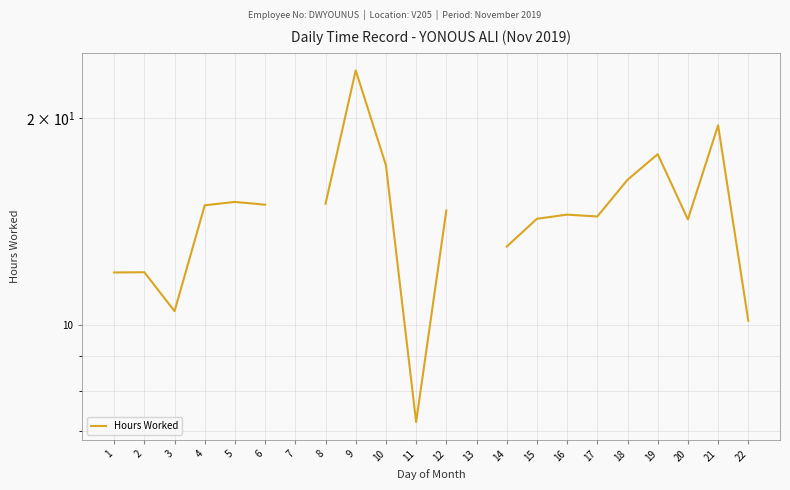

At which label is the value closest to 15?

8